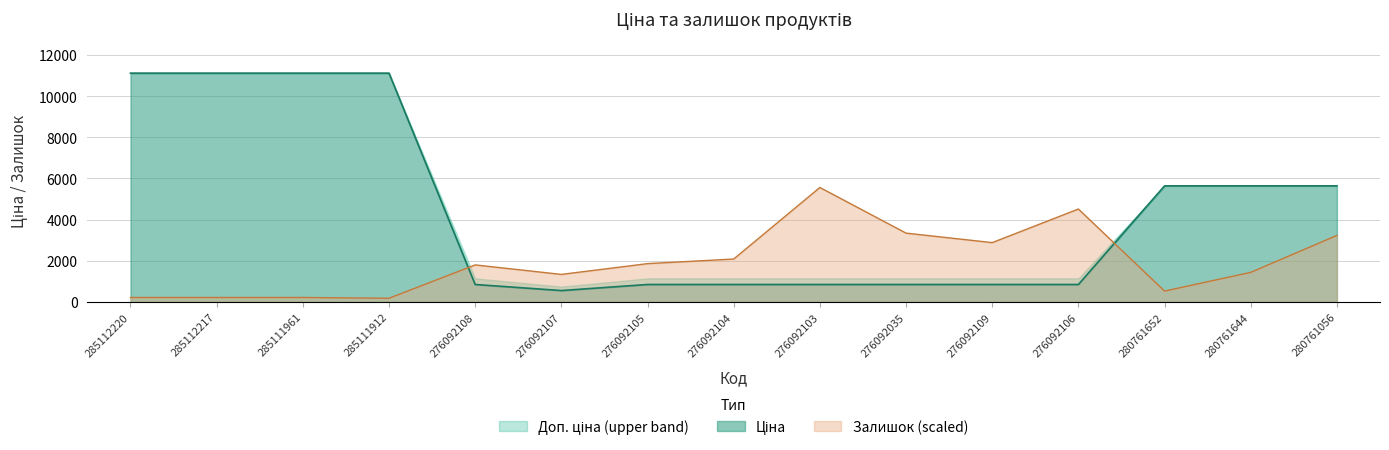

Rank the series by their average value, from lowest to highest.

Залишок, Ціна